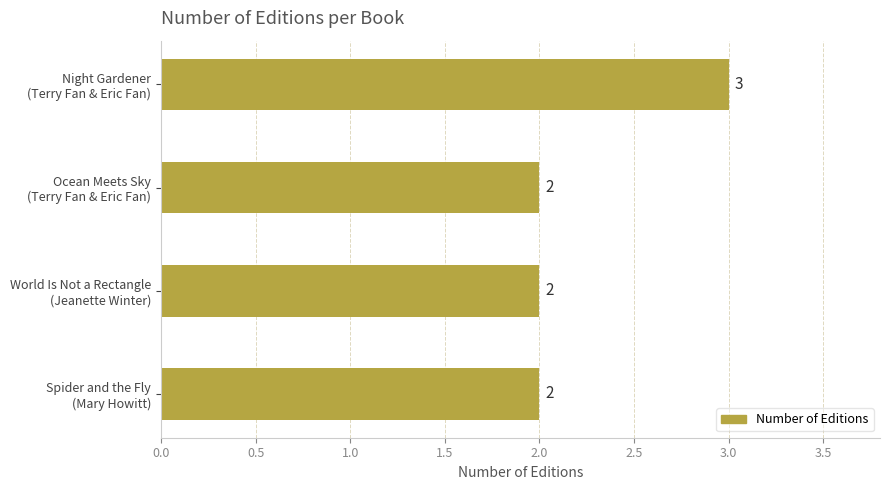

Reading top to bottom, list all the values displayed in this chart.

3	2	2	2